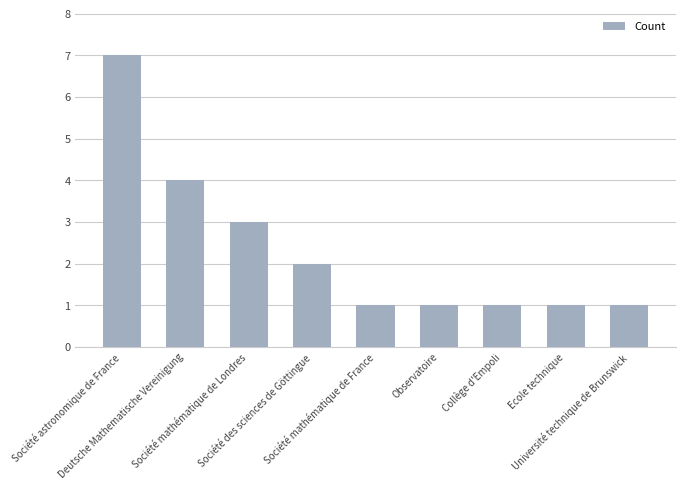

What is the approximate value at Deutsche Mathematische Vereinigung?

4